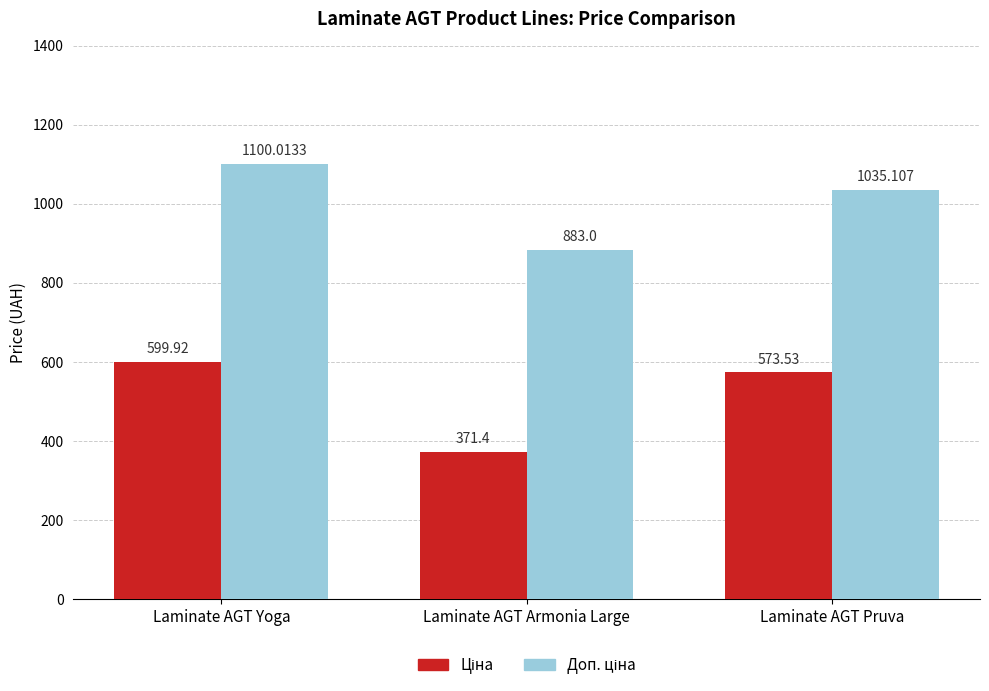

What is the total value across all series at Laminate AGT Yoga?

1699.9